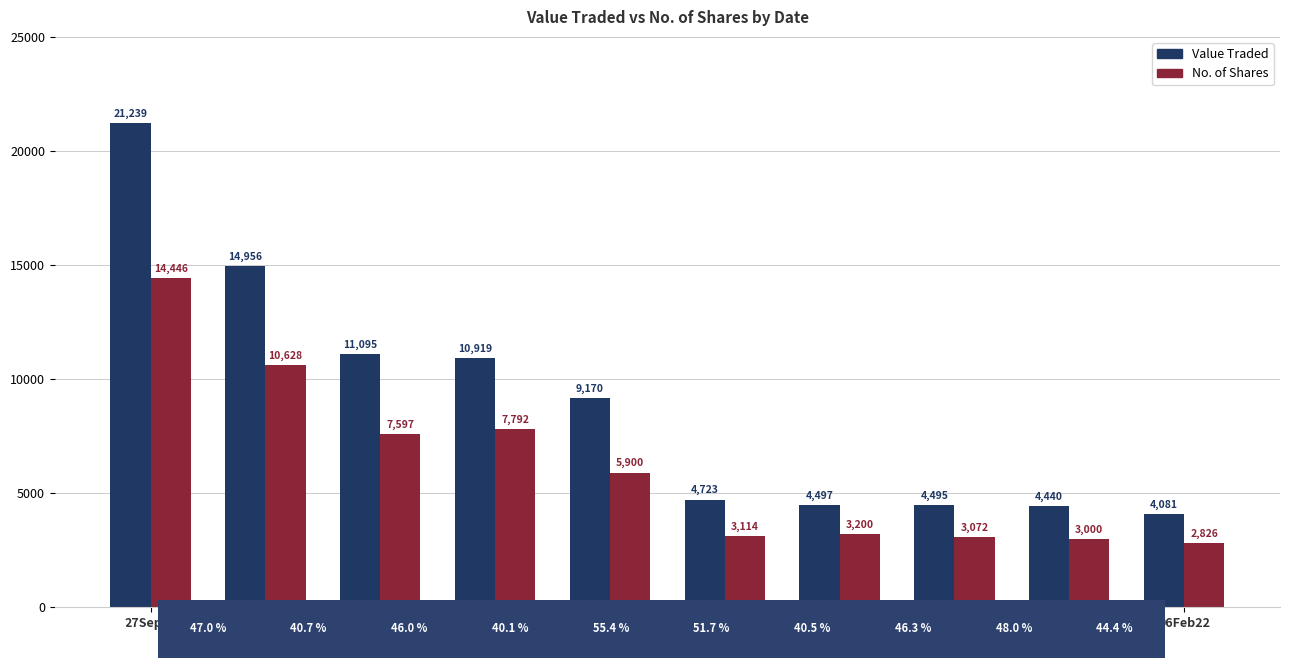

What are all the series names shown in the legend?

Value Traded, No. of Shares